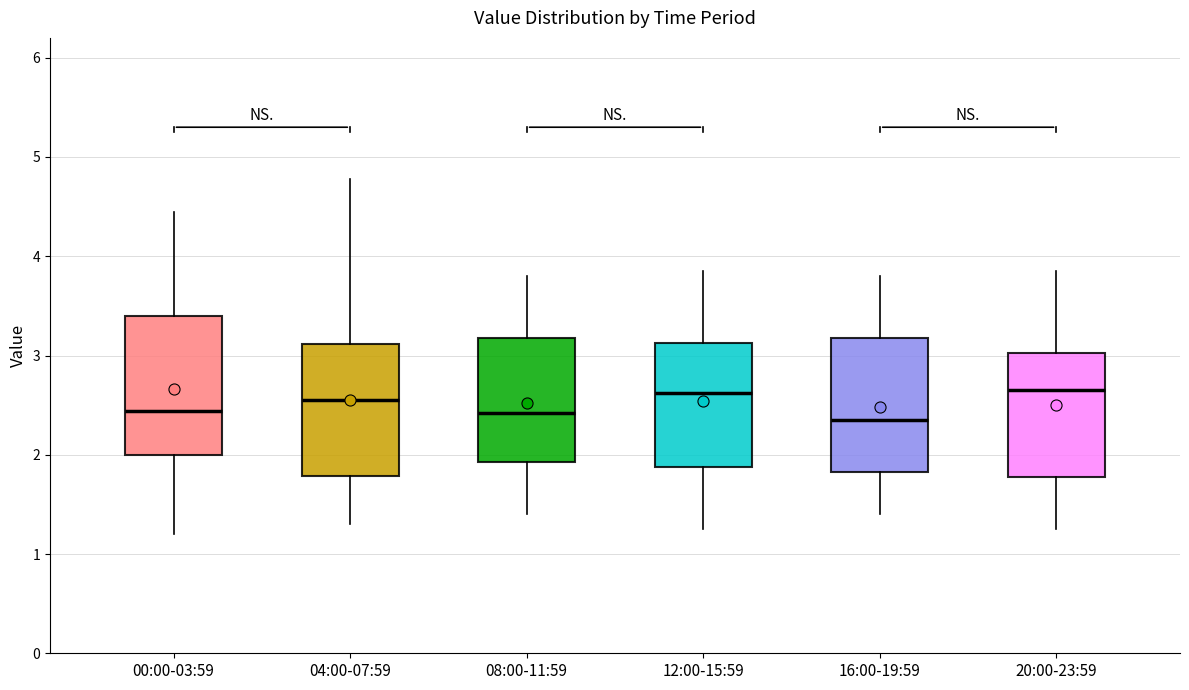

Where does the median line of the box for 16:00-19:59 sit on the y-axis? The values are not printed on the chart, so give them approximately, as read against the axis.

2.4